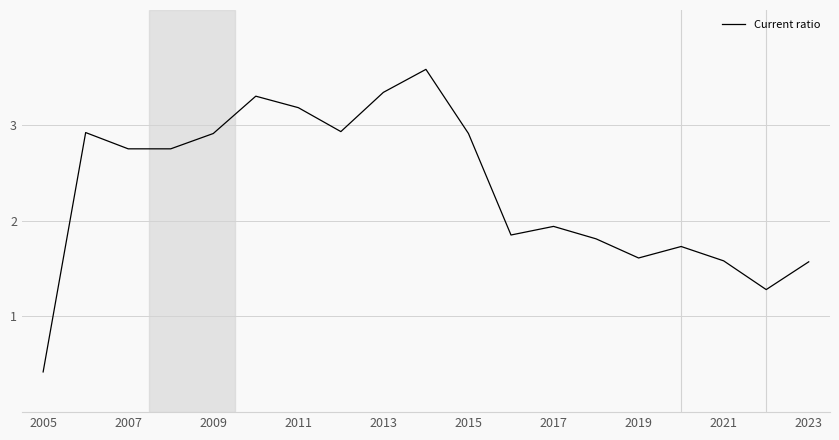

What is the greatest value displayed?

3.6